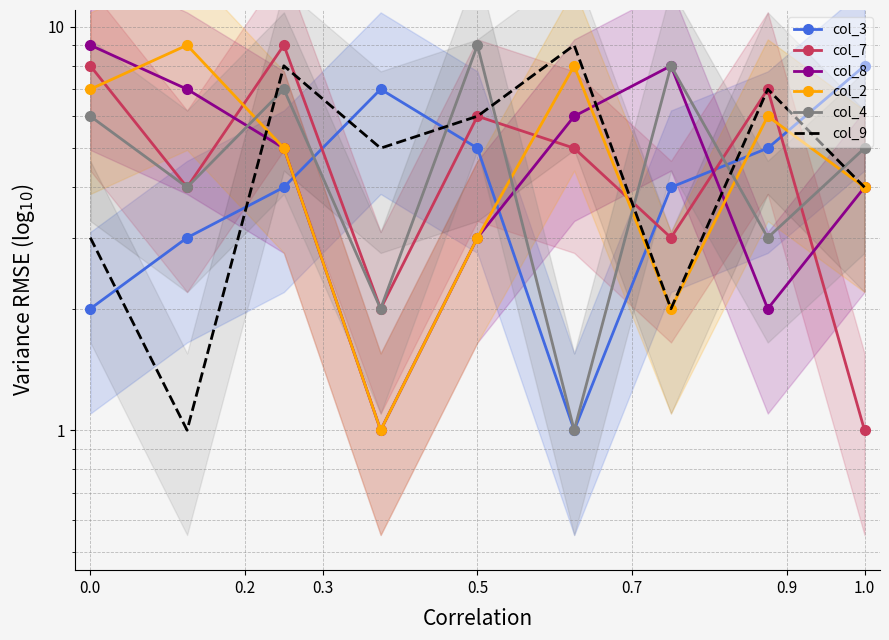

Is it true that col_2 equals 9 at 0.2?

True